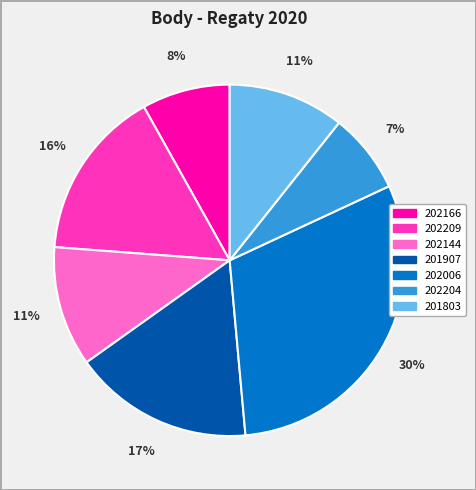

Does 202166 represent more than half of the total?

No